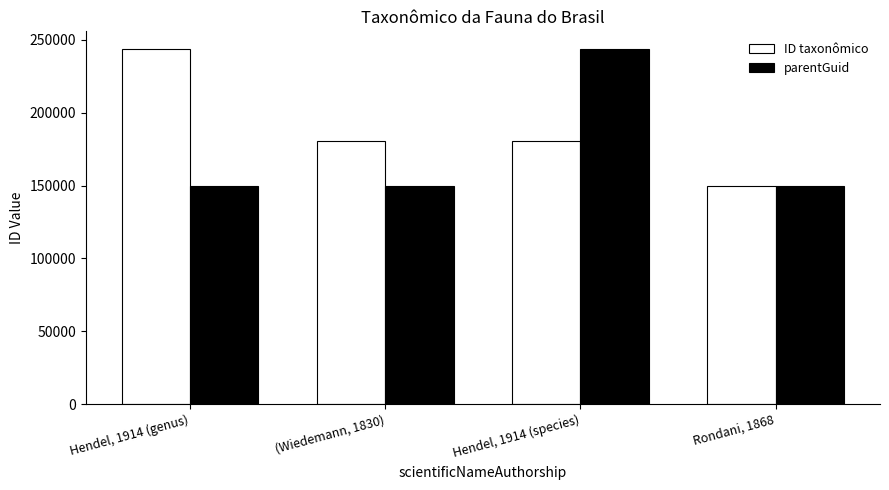

Between Hendel, 1914 (species) and Rondani, 1868, which series saw the biggest shift?

parentGuid